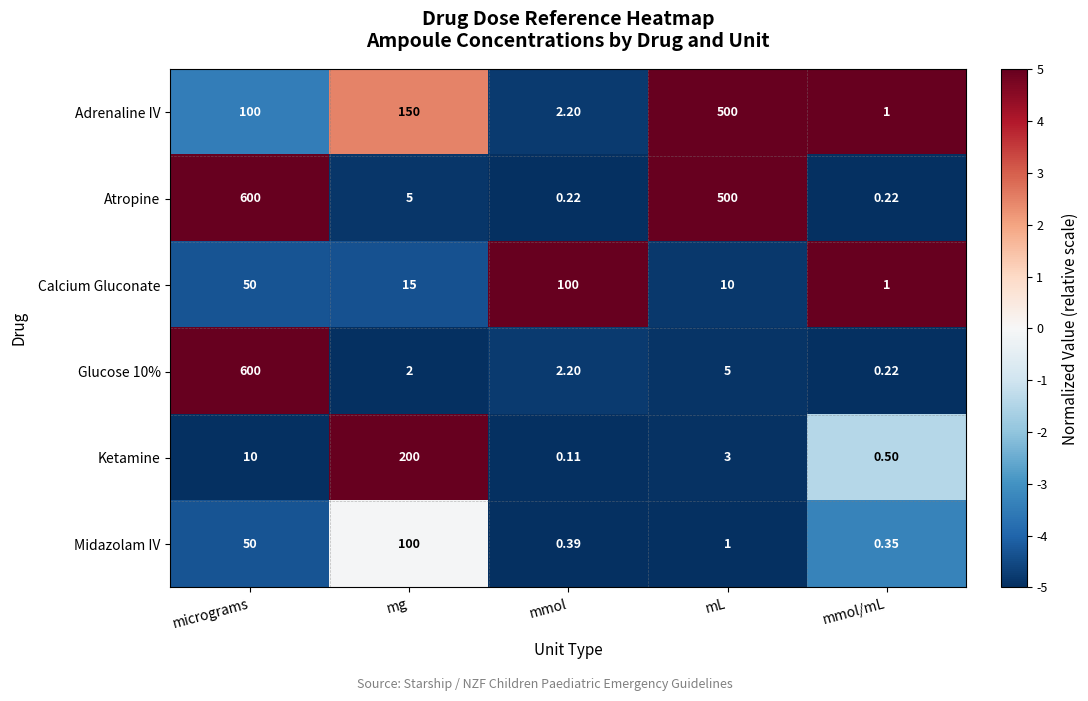

Where does the Glucose 10% series first go above 2?

micrograms